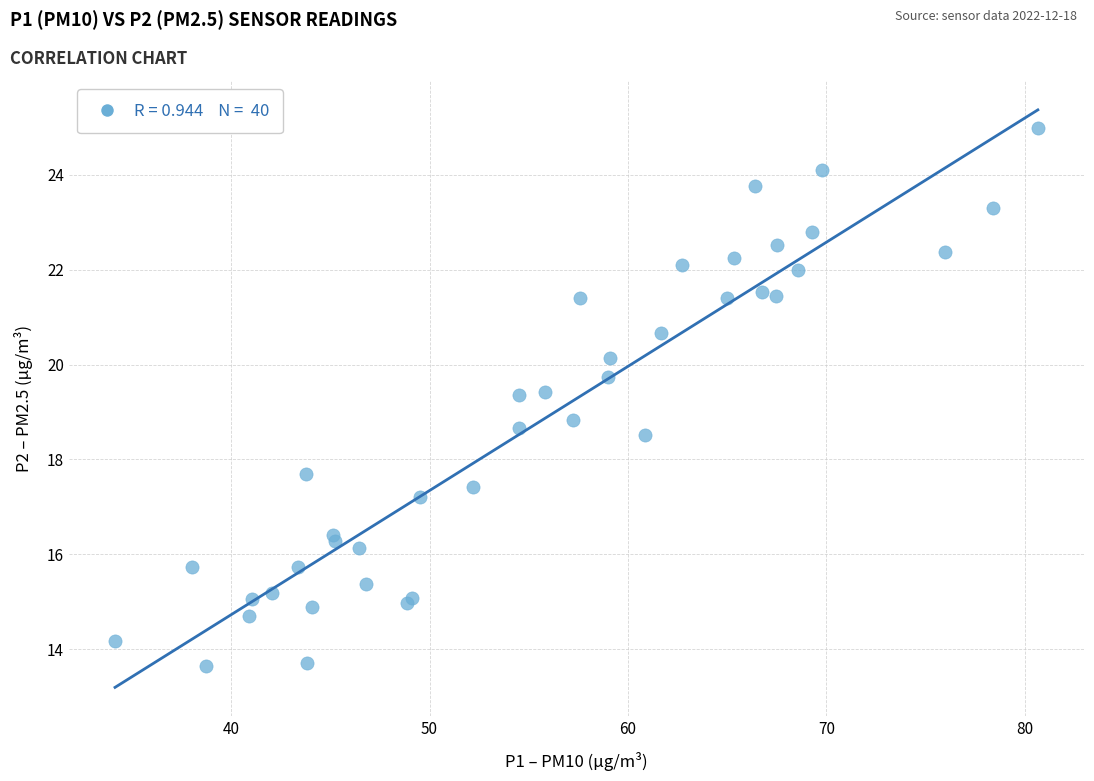

What Y value in the scatter plot is closest to 19?

18.8